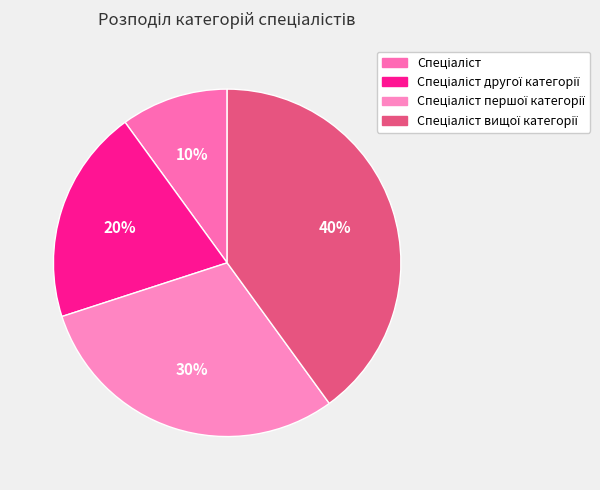

What percentage is the Спеціаліст slice, to the nearest percent?

10%